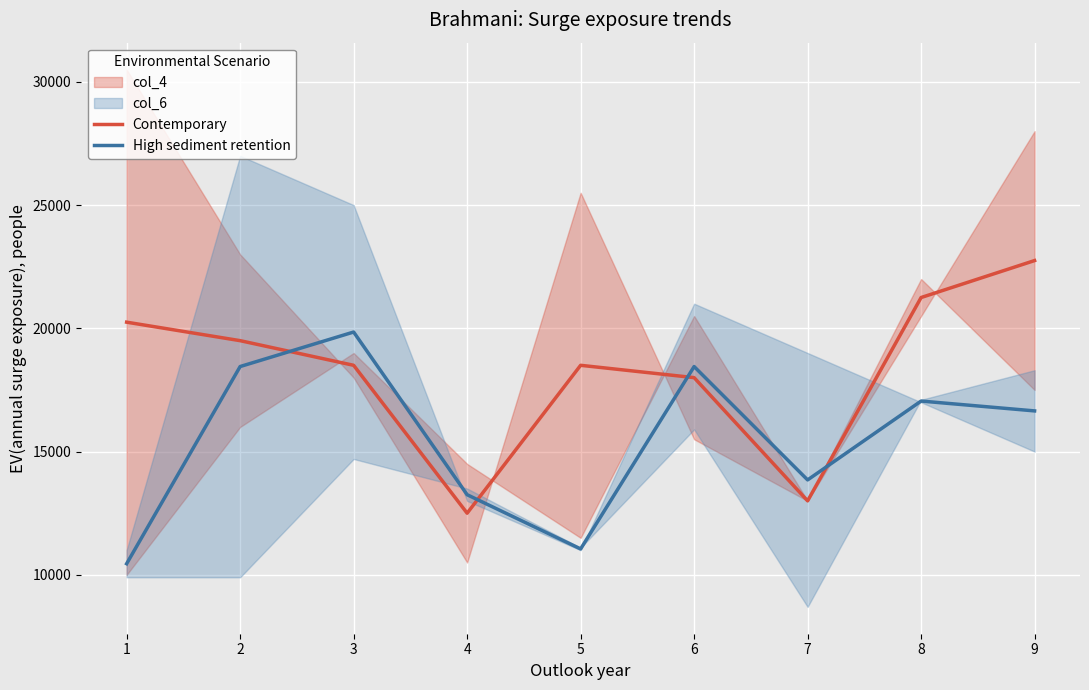

Reading left to right, transcribe all the data shown in this chart.

Contemporary: 20250	19500	18500	12500	18500	18000	13000	21250	22750
High sediment retention: 10450	18450	19850	13250	11050	18450	13850	17050	16650